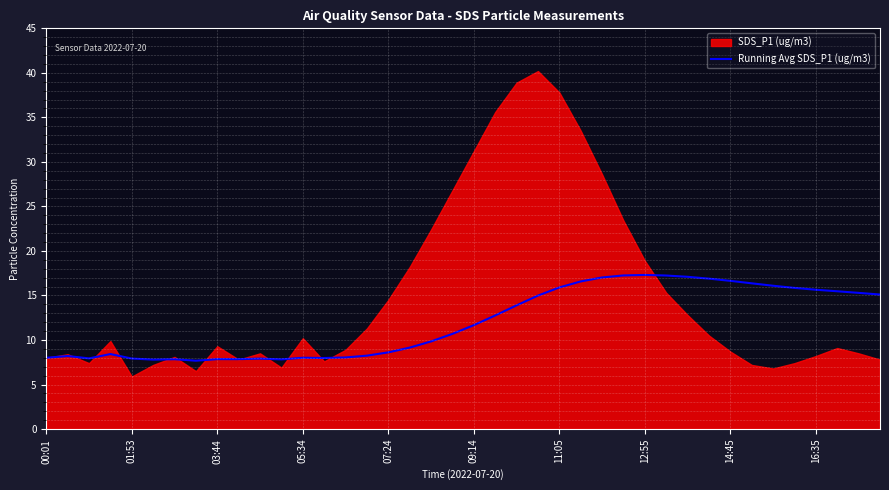

What is the lowest value of the Running Avg SDS_P1 (ug/m3) series?

7.7